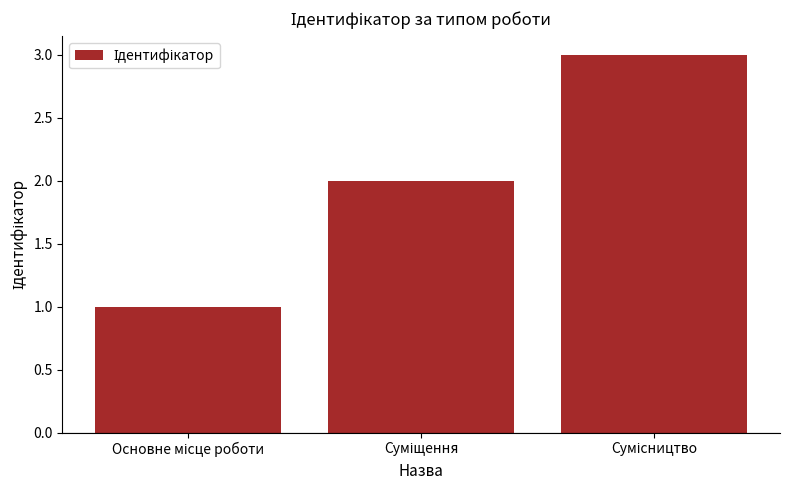

How many bars are there in total?

3